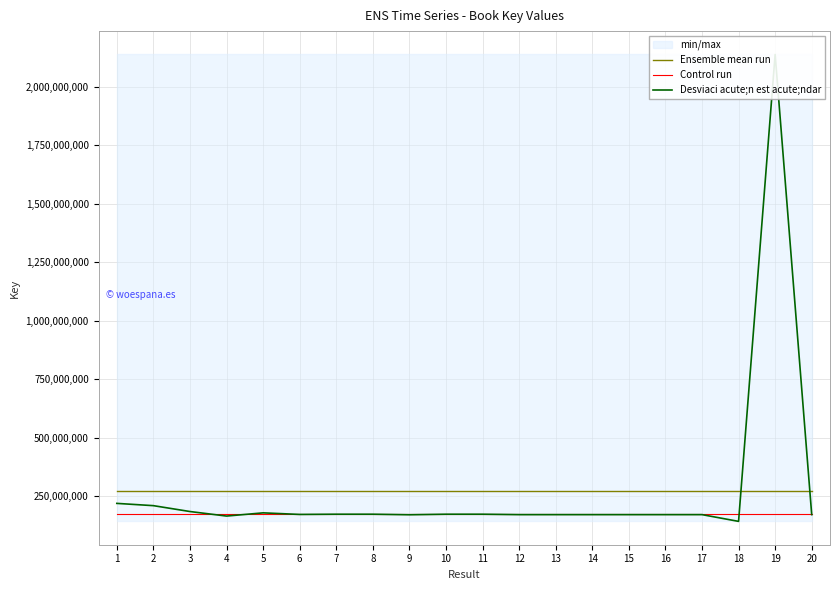

The value of Desviaci acute;n est acute;ndar at 7 is 173890085.0. True or false?

True